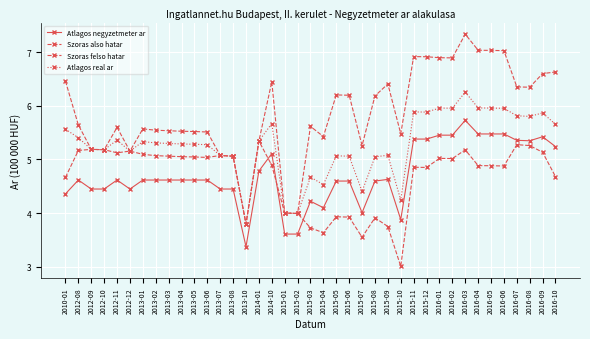

Reading left to right, list all the values displayed in this chart.

Atlagos negyzetmeter ar: 2010-01=4.4	2012-08=4.6	2012-09=4.5	2012-10=4.5	2012-11=4.6	2012-12=4.5	2013-01=4.6	2013-02=4.6	2013-03=4.6	2013-04=4.6	2013-05=4.6	2013-06=4.6	2013-07=4.5	2013-08=4.5	2013-10=3.4	2014-01=4.8	2014-10=5.1	2015-01=3.6	2015-02=3.6	2015-03=4.2	2015-04=4.1	2015-05=4.6	2015-06=4.6	2015-07=4.0	2015-08=4.6	2015-09=4.6	2015-10=3.9	2015-11=5.4	2015-12=5.4	2016-01=5.5	2016-02=5.5	2016-03=5.7	2016-04=5.5	2016-05=5.5	2016-06=5.5	2016-07=5.4	2016-08=5.3	2016-09=5.4	2016-10=5.2
Szoras also hatar: 2010-01=4.7	2012-08=5.2	2012-09=5.2	2012-10=5.2	2012-11=5.1	2012-12=5.2	2013-01=5.1	2013-02=5.1	2013-03=5.1	2013-04=5.1	2013-05=5.0	2013-06=5.0	2013-07=5.1	2013-08=5.1	2013-10=3.8	2014-01=5.3	2014-10=4.9	2015-01=4.0	2015-02=4.0	2015-03=3.7	2015-04=3.6	2015-05=3.9	2015-06=3.9	2015-07=3.6	2015-08=3.9	2015-09=3.8	2015-10=3.0	2015-11=4.9	2015-12=4.9	2016-01=5.0	2016-02=5.0	2016-03=5.2	2016-04=4.9	2016-05=4.9	2016-06=4.9	2016-07=5.3	2016-08=5.3	2016-09=5.1	2016-10=4.7
Szoras felso hatar: 2010-01=6.5	2012-08=5.6	2012-09=5.2	2012-10=5.2	2012-11=5.6	2012-12=5.2	2013-01=5.6	2013-02=5.5	2013-03=5.5	2013-04=5.5	2013-05=5.5	2013-06=5.5	2013-07=5.1	2013-08=5.1	2013-10=3.8	2014-01=5.3	2014-10=6.4	2015-01=4.0	2015-02=4.0	2015-03=5.6	2015-04=5.4	2015-05=6.2	2015-06=6.2	2015-07=5.3	2015-08=6.2	2015-09=6.4	2015-10=5.5	2015-11=6.9	2015-12=6.9	2016-01=6.9	2016-02=6.9	2016-03=7.3	2016-04=7.0	2016-05=7.0	2016-06=7.0	2016-07=6.4	2016-08=6.3	2016-09=6.6	2016-10=6.6
Atlagos real ar: 2010-01=5.6	2012-08=5.4	2012-09=5.2	2012-10=5.2	2012-11=5.4	2012-12=5.2	2013-01=5.3	2013-02=5.3	2013-03=5.3	2013-04=5.3	2013-05=5.3	2013-06=5.3	2013-07=5.1	2013-08=5.1	2013-10=3.8	2014-01=5.3	2014-10=5.7	2015-01=4.0	2015-02=4.0	2015-03=4.7	2015-04=4.5	2015-05=5.1	2015-06=5.1	2015-07=4.4	2015-08=5.0	2015-09=5.1	2015-10=4.2	2015-11=5.9	2015-12=5.9	2016-01=6.0	2016-02=6.0	2016-03=6.3	2016-04=6.0	2016-05=6.0	2016-06=6.0	2016-07=5.8	2016-08=5.8	2016-09=5.9	2016-10=5.7